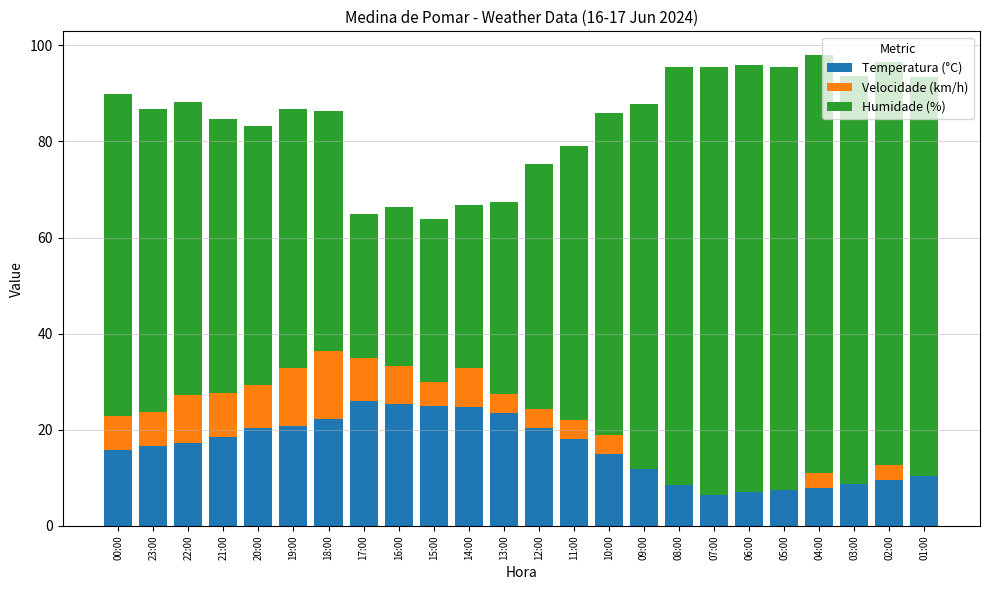

True or false: Temperatura (°C) has a value of 25.3 at 16:00.

True